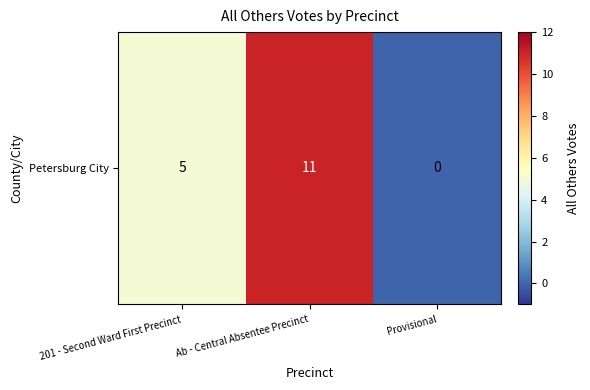

The value at 201 - Second Ward First Precinct is 5. True or false?

True